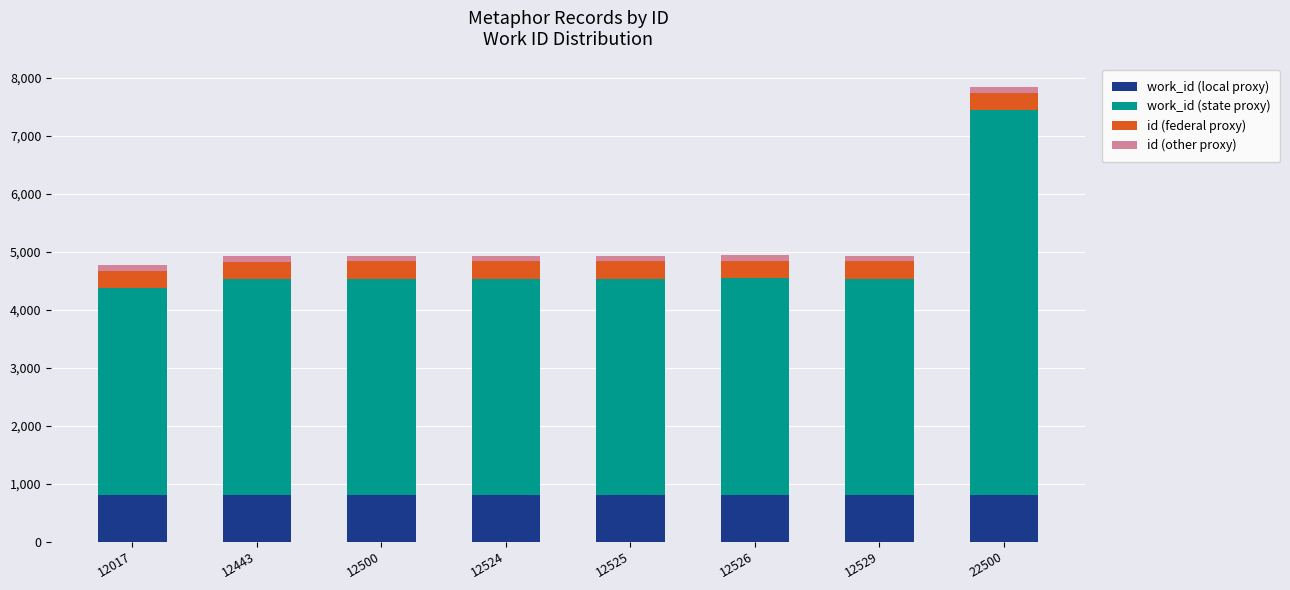

What is the total value across all series at 12524?

4930